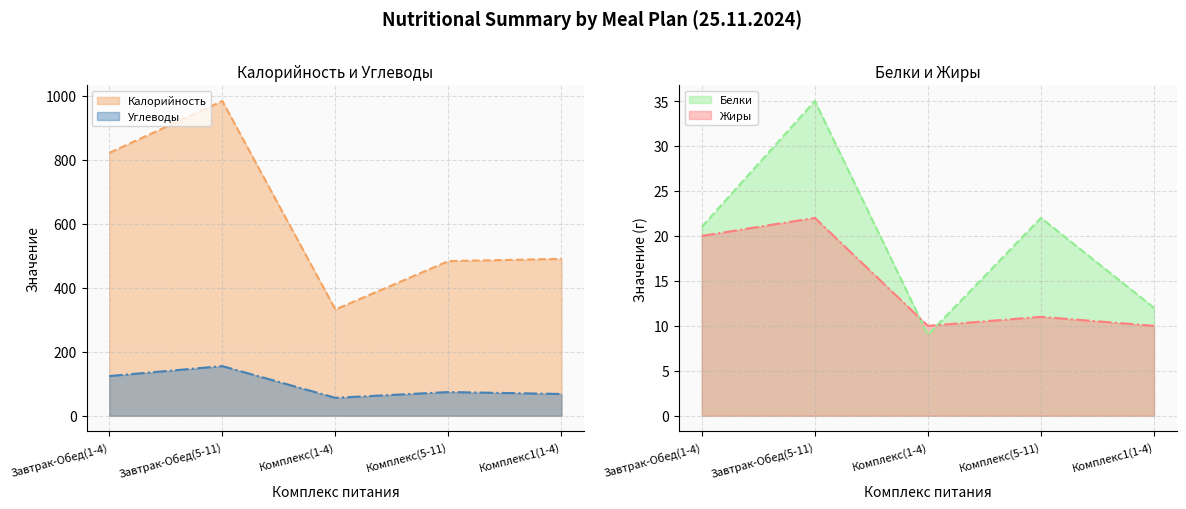

True or false: Жиры has more than 1 interior local peaks.

True